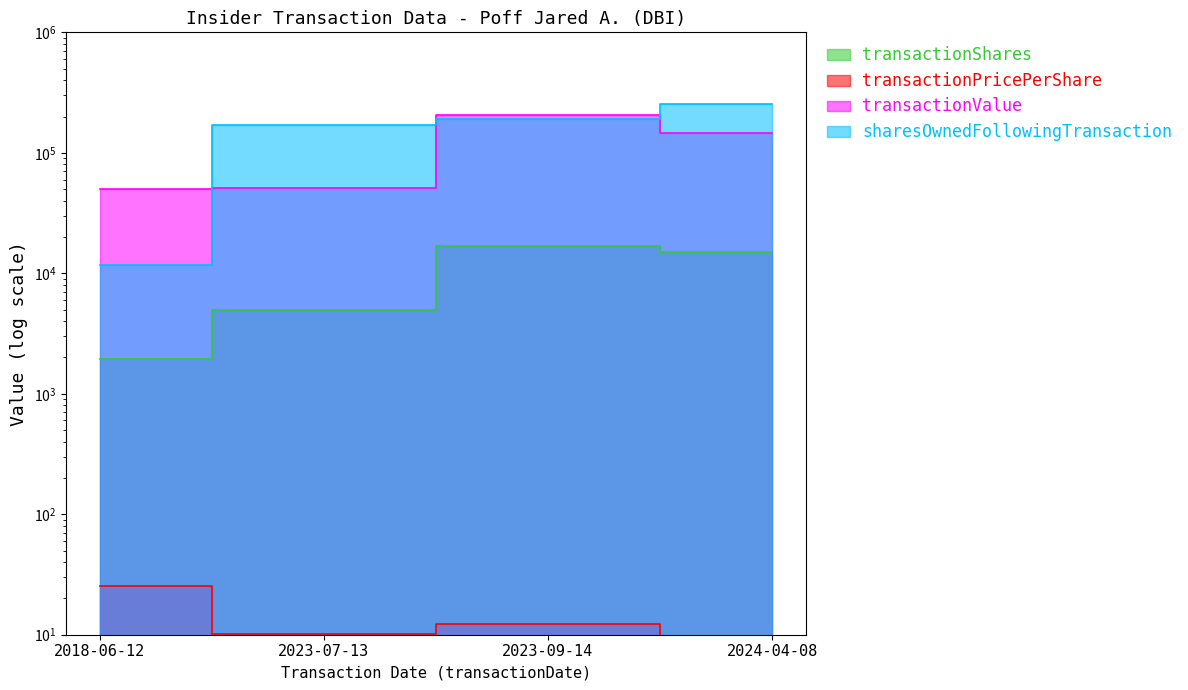

True or false: transactionValue has a value of 22715.8 at 2018-06-12.

False